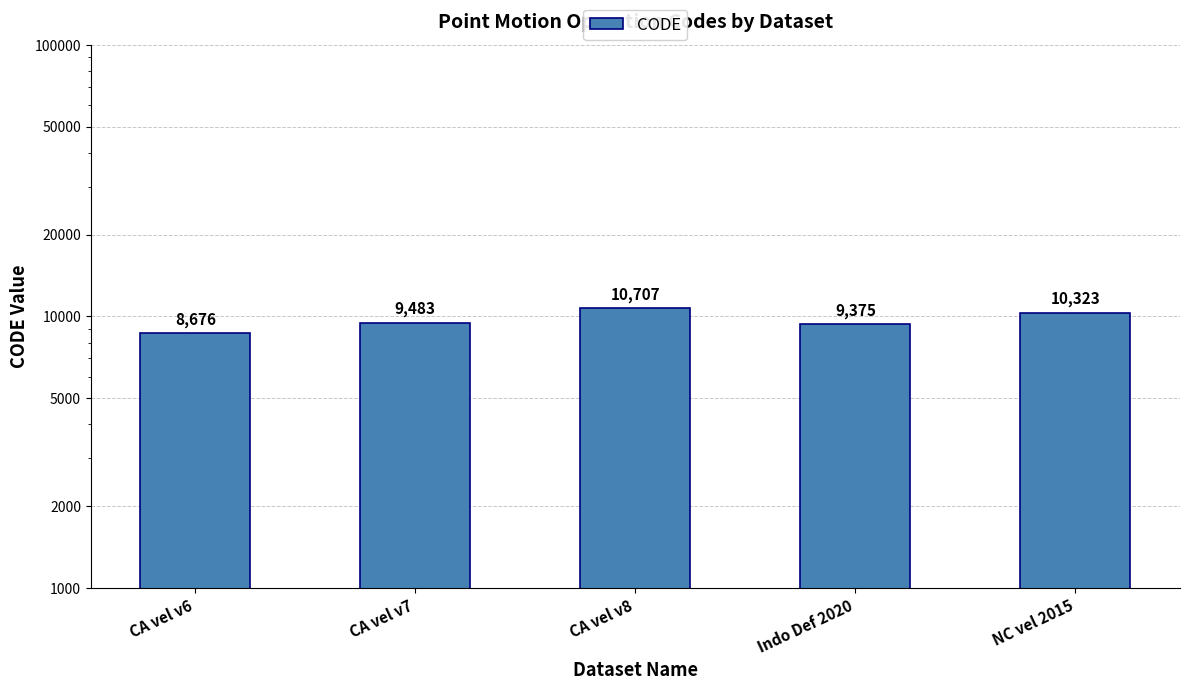

What is the label of the 2nd bar from the left?

CA vel v7